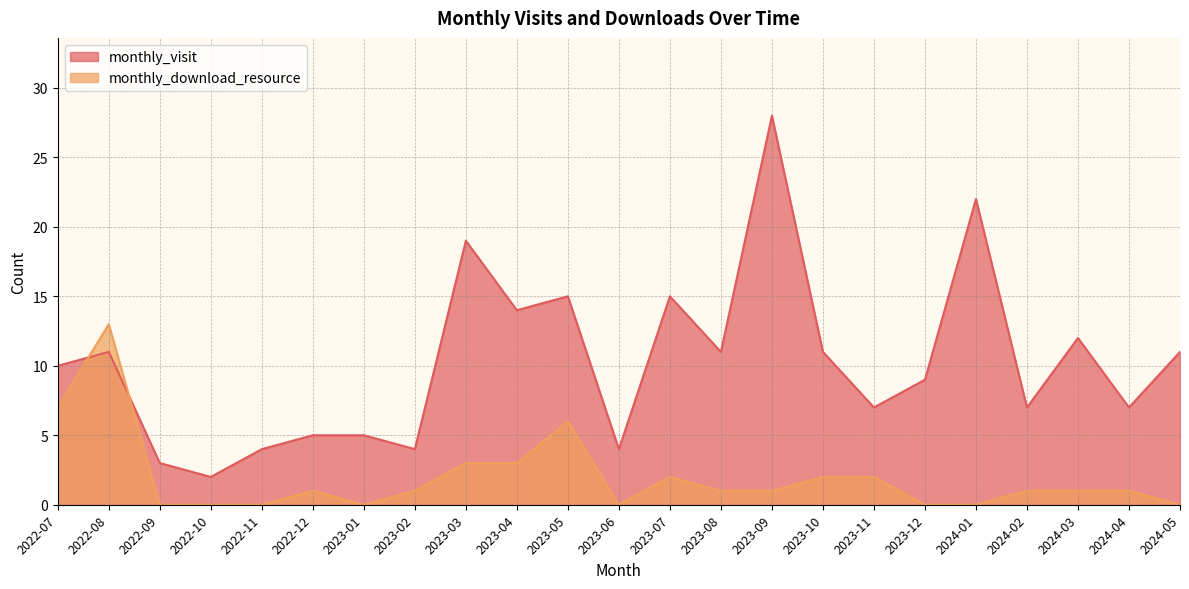

What is the difference between the second highest and minimum values in the monthly_download_resource series?

7